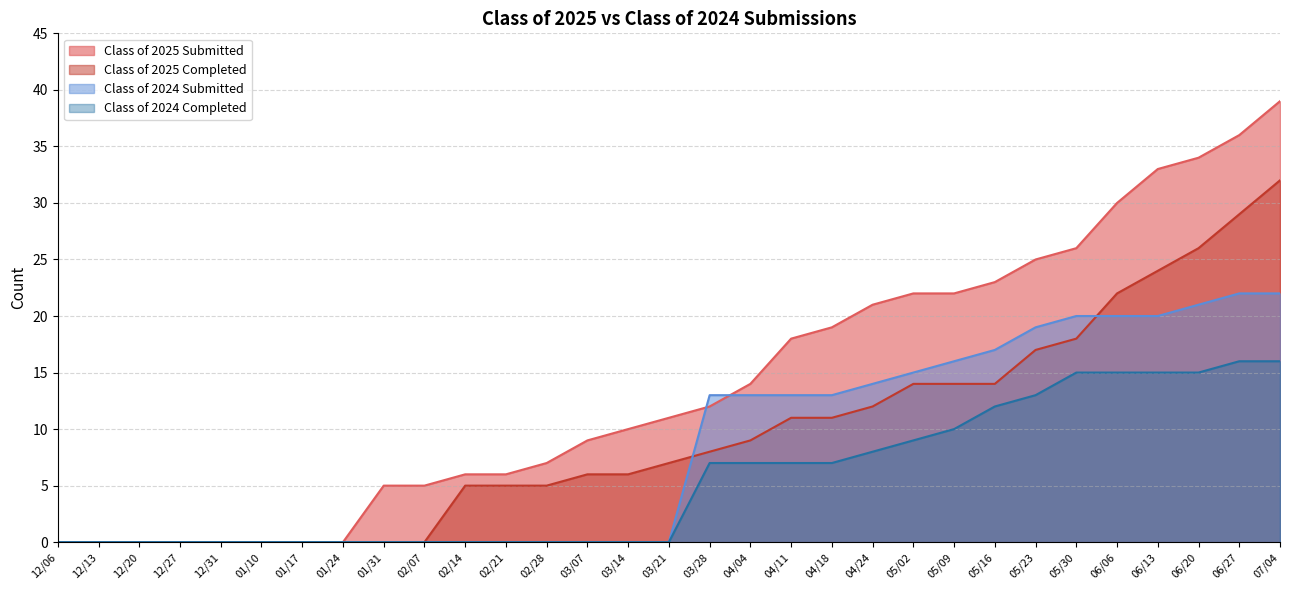

At how many categories does at least one series exceed 33?

3